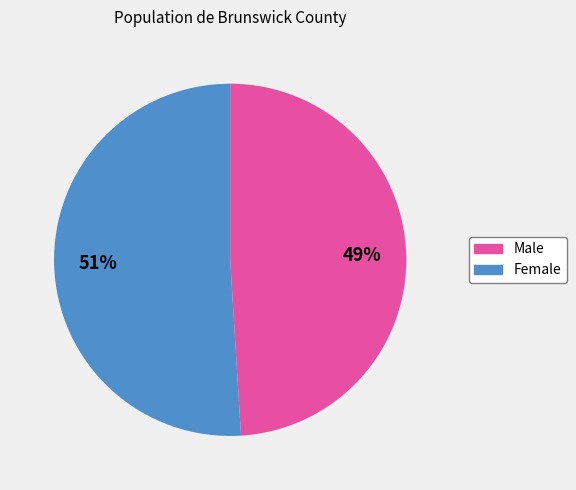

What percentage is the Female slice, to the nearest percent?

51%